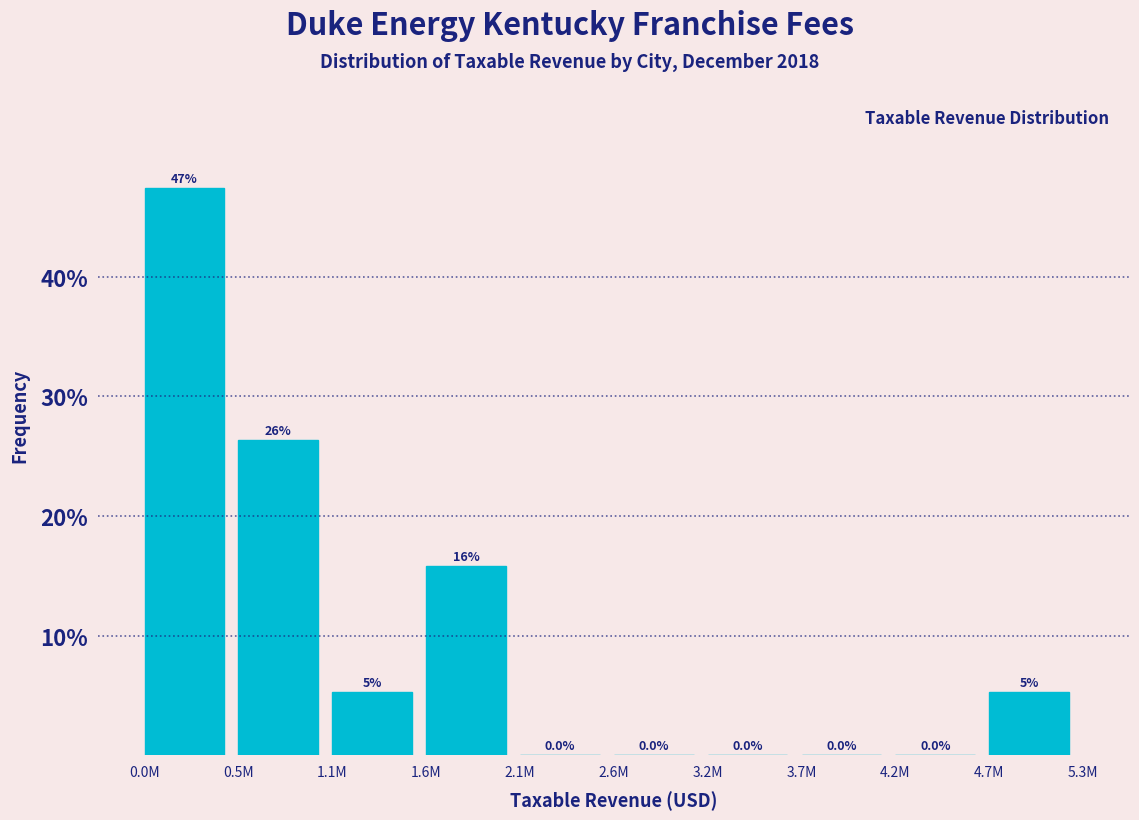

True or false: the data shows 16.0 at 0.5M.

False